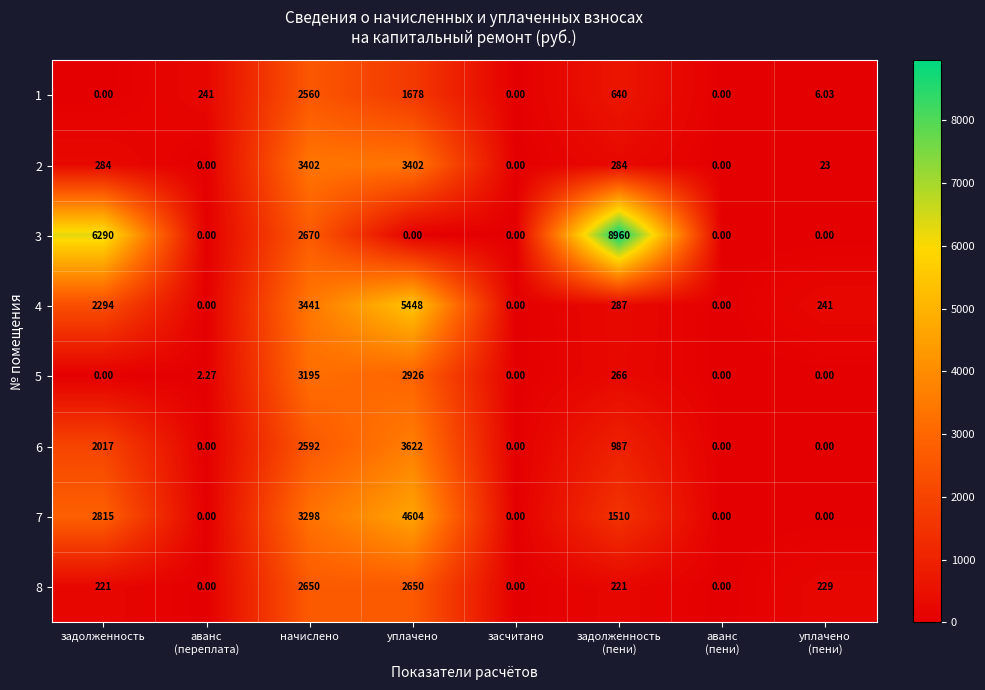

List the series in order of their peak value, highest first.

3, 4, 7, 6, 2, 5, 8, 1